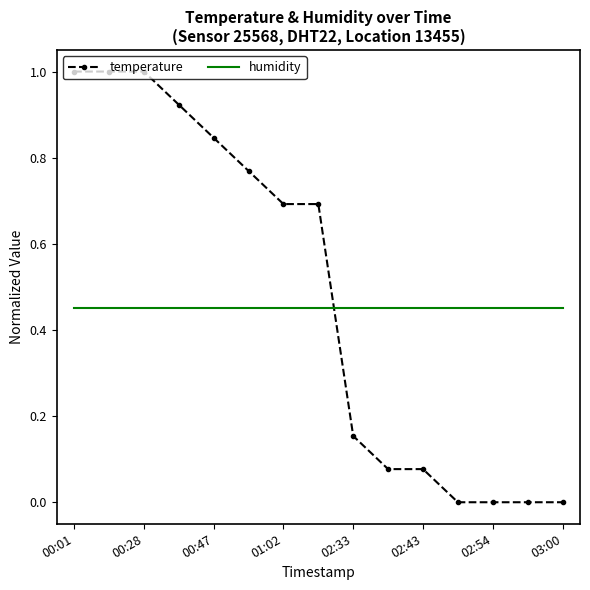

What is the maximum value for temperature?

1.0